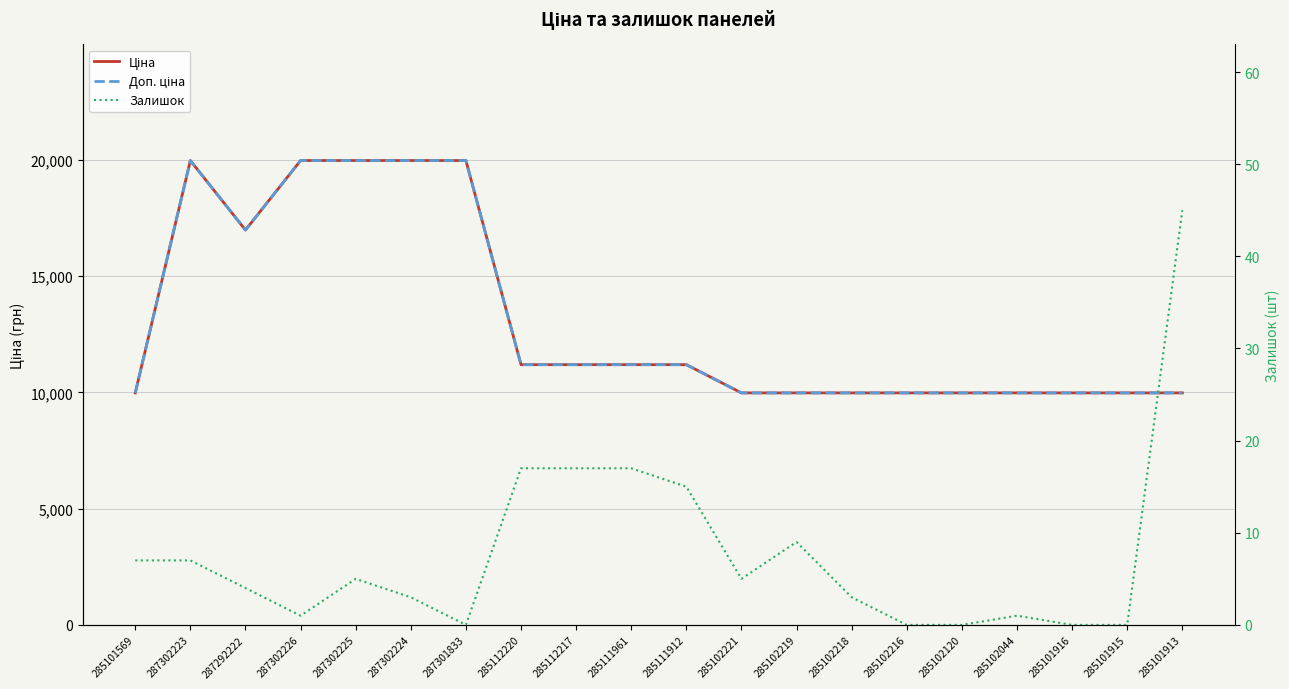

At 285102219, list the series in order from largest to smallest.

Ціна, Доп. ціна, Залишок